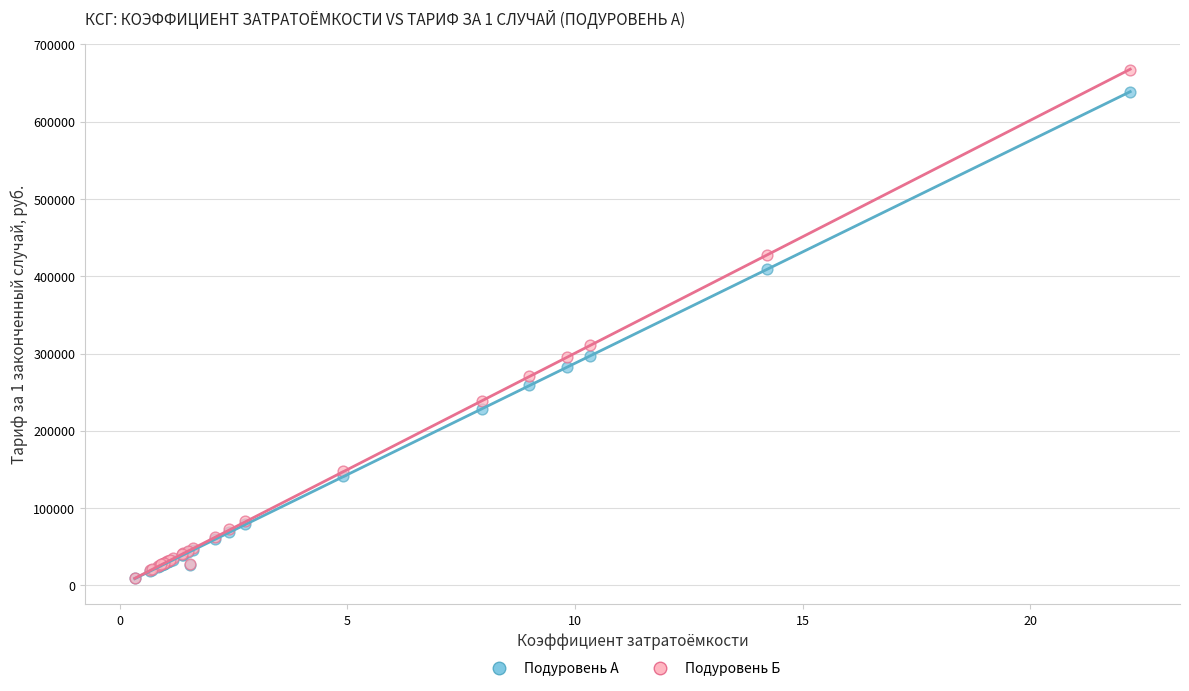

Which series contains the highest Y value?

Подуровень Б